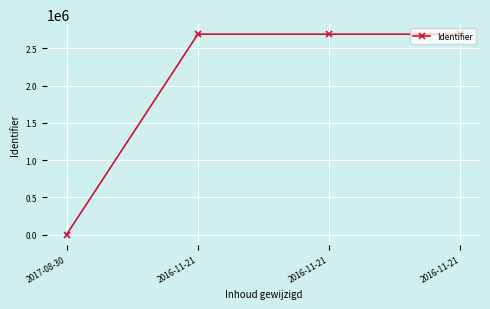

What is the maximum value shown in the chart?

2690888